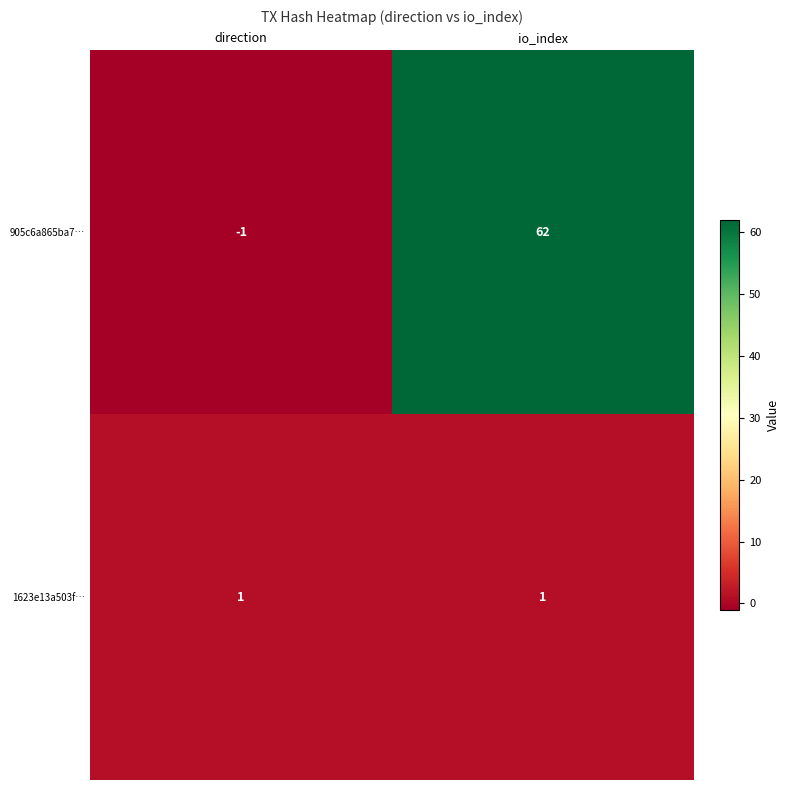

Count the number of categories in the chart.

2